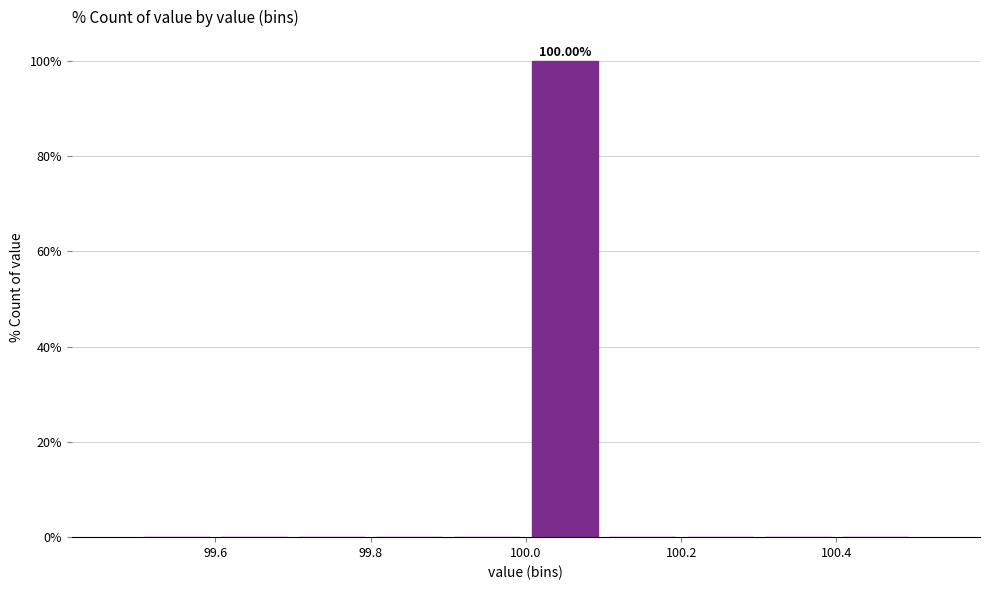

Which range on the x-axis has the tallest bar?

100.0 to 100.1